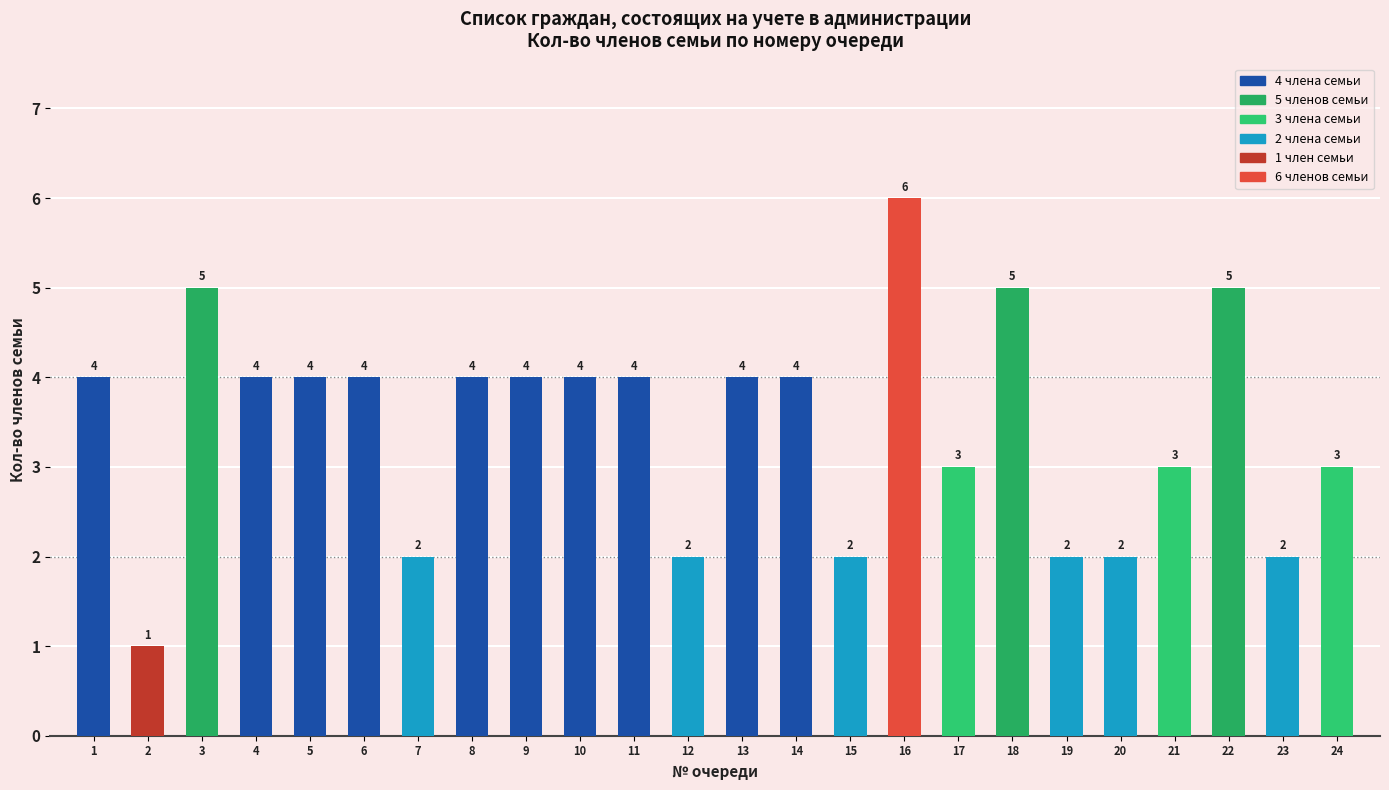

The chart shows a value of 2 at 10. True or false?

False